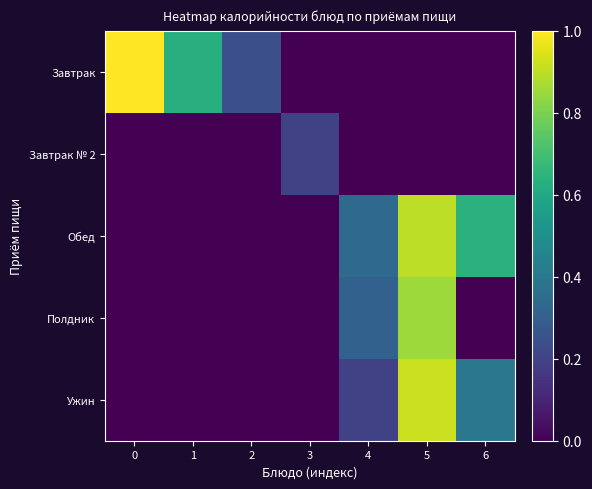

At how many categories does at least one series exceed 0?

7